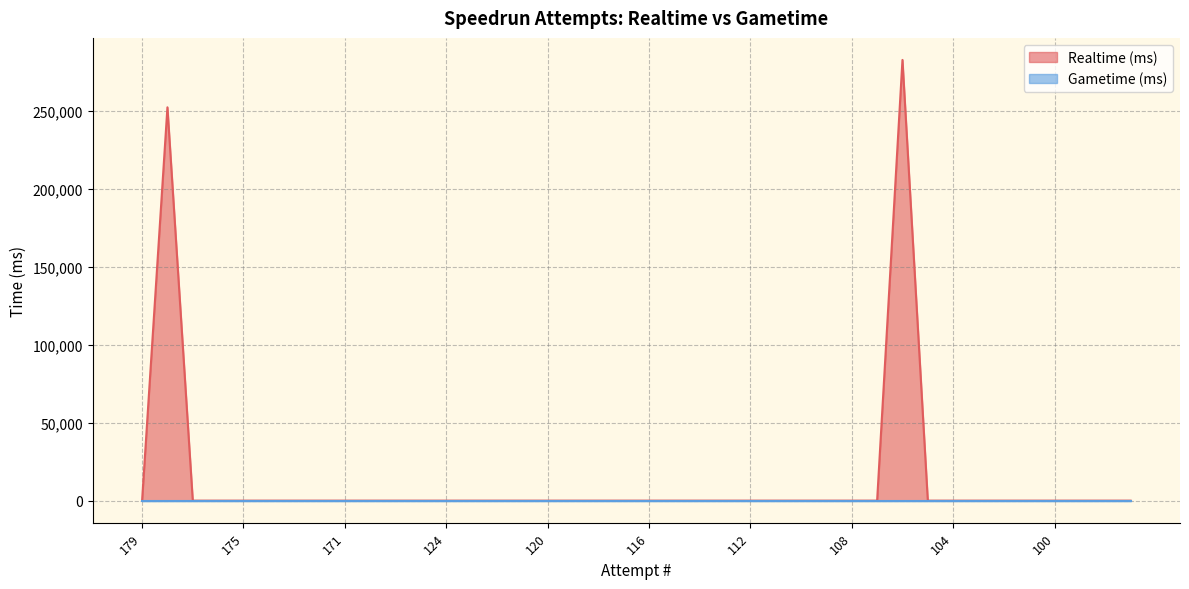

What is the sum of the values at 106 and 102?

282555